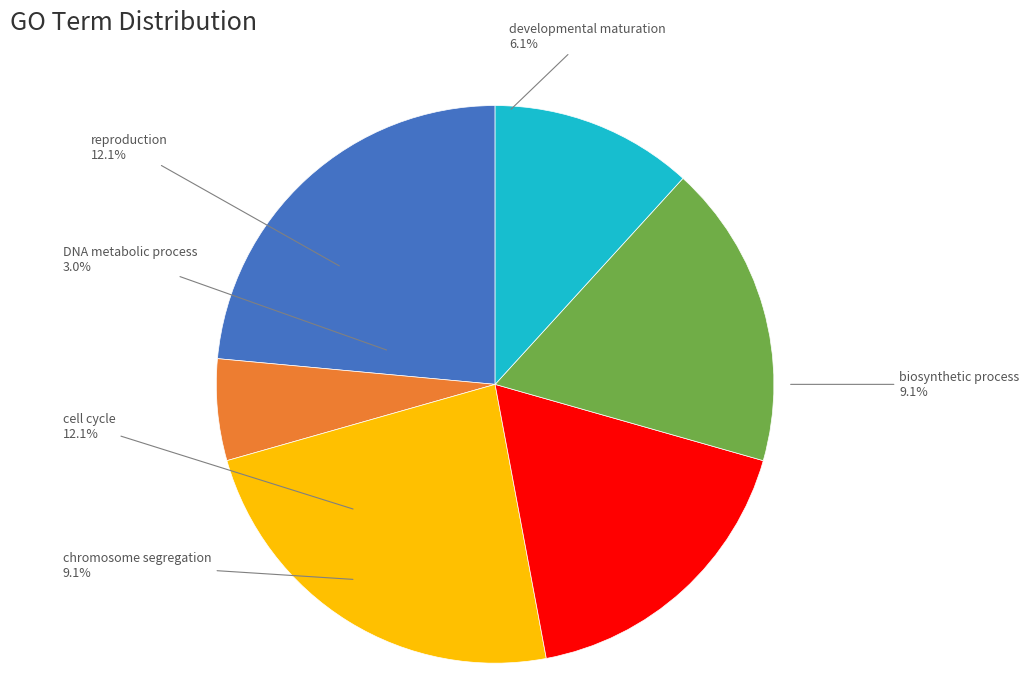

How many slices are in this pie chart?

6